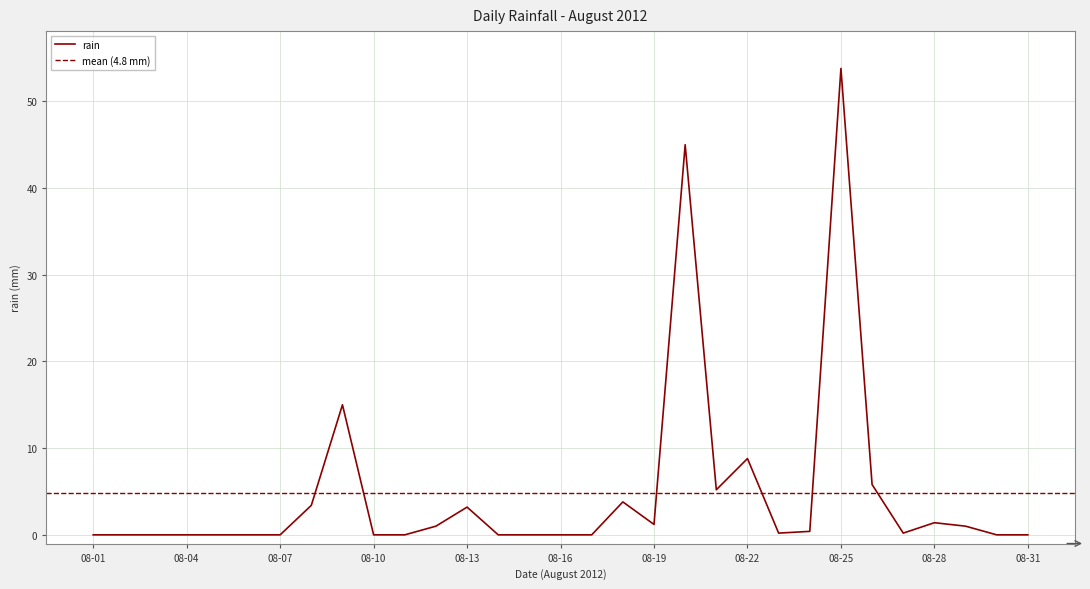

Where is the first local minimum?

08-19